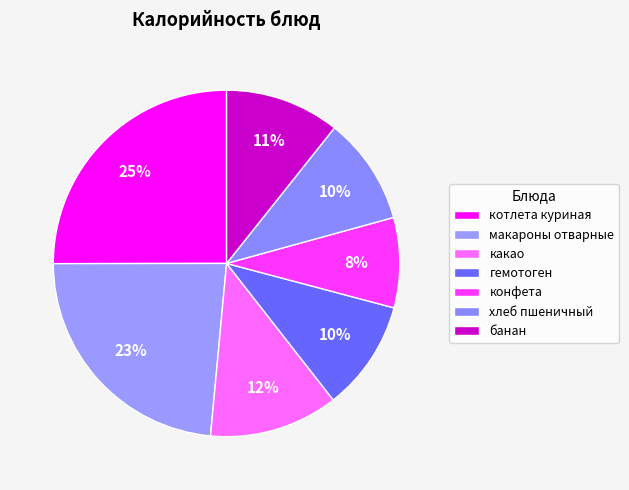

How many segments does this pie chart have?

7